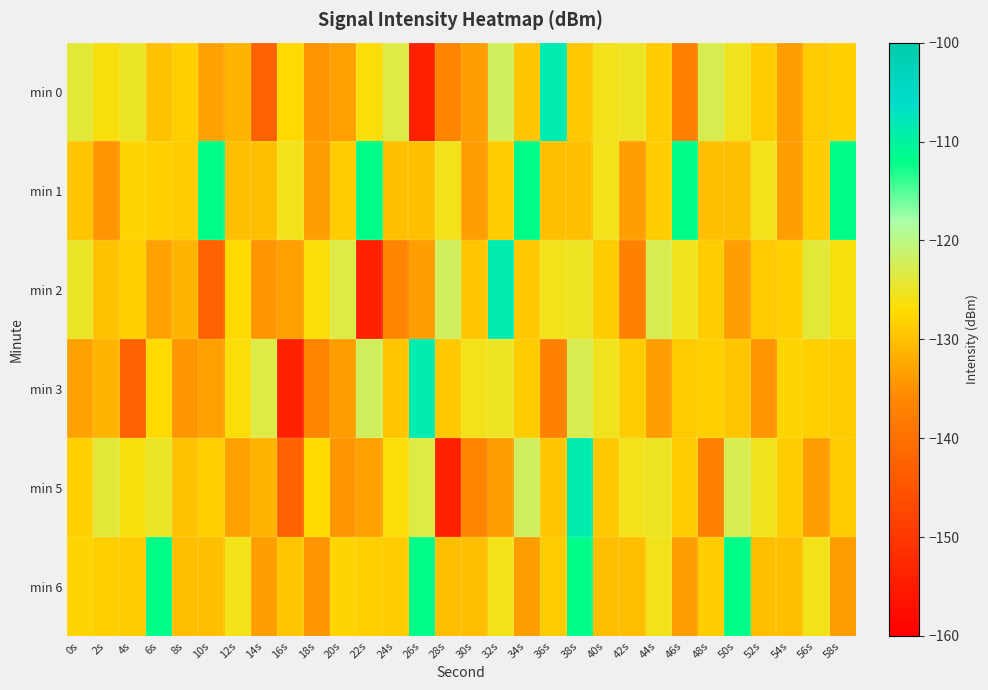

Reading left to right, extract all data points from this chart.

min 0: 0s=-123.9	2s=-126.3	4s=-125.0	6s=-129.9	8s=-128.5	10s=-133.2	12s=-131.3	14s=-142.6	16s=-127.2	18s=-134.5	20s=-133.4	22s=-126.5	24s=-123.4	26s=-154.0	28s=-136.4	30s=-133.7	32s=-122.2	34s=-129.4	36s=-108.5	38s=-129.1	40s=-125.6	42s=-125.2	44s=-128.7	46s=-137.2	48s=-123.0	50s=-125.5	52s=-128.8	54s=-133.7	56s=-129.0	58s=-128.3
min 1: 0s=-129.5	2s=-134.6	4s=-127.7	6s=-128.6	8s=-128.7	10s=-111.8	12s=-130.1	14s=-130.0	16s=-125.6	18s=-133.6	20s=-128.7	22s=-111.8	24s=-130.1	26s=-130.0	28s=-125.6	30s=-133.6	32s=-128.7	34s=-111.8	36s=-130.1	38s=-130.0	40s=-125.6	42s=-133.6	44s=-128.7	46s=-111.8	48s=-130.1	50s=-130.0	52s=-125.6	54s=-133.6	56s=-128.7	58s=-111.8
min 2: 0s=-125.0	2s=-129.9	4s=-128.5	6s=-133.2	8s=-131.3	10s=-142.6	12s=-127.2	14s=-134.5	16s=-133.4	18s=-126.5	20s=-123.4	22s=-154.0	24s=-136.4	26s=-133.7	28s=-122.2	30s=-129.4	32s=-108.5	34s=-129.1	36s=-125.6	38s=-125.2	40s=-128.7	42s=-137.2	44s=-123.0	46s=-125.5	48s=-128.8	50s=-133.7	52s=-129.0	54s=-128.3	56s=-123.9	58s=-126.3
min 3: 0s=-133.2	2s=-131.3	4s=-142.6	6s=-127.2	8s=-134.5	10s=-133.4	12s=-126.5	14s=-123.4	16s=-154.0	18s=-136.4	20s=-133.7	22s=-122.2	24s=-129.4	26s=-108.5	28s=-129.1	30s=-125.6	32s=-125.2	34s=-128.7	36s=-137.2	38s=-123.0	40s=-125.5	42s=-128.8	44s=-133.7	46s=-129.0	48s=-128.3	50s=-129.5	52s=-134.6	54s=-127.7	56s=-128.6	58s=-128.7
min 5: 0s=-128.3	2s=-123.9	4s=-126.3	6s=-125.0	8s=-129.9	10s=-128.5	12s=-133.2	14s=-131.3	16s=-142.6	18s=-127.2	20s=-134.5	22s=-133.4	24s=-126.5	26s=-123.4	28s=-154.0	30s=-136.4	32s=-133.7	34s=-122.2	36s=-129.4	38s=-108.5	40s=-129.1	42s=-125.6	44s=-125.2	46s=-128.7	48s=-137.2	50s=-123.0	52s=-125.5	54s=-128.8	56s=-133.7	58s=-129.0
min 6: 0s=-127.7	2s=-128.6	4s=-128.7	6s=-111.8	8s=-130.1	10s=-130.0	12s=-125.6	14s=-133.6	16s=-129.5	18s=-134.6	20s=-127.7	22s=-128.6	24s=-128.7	26s=-111.8	28s=-130.1	30s=-130.0	32s=-125.6	34s=-133.6	36s=-128.7	38s=-111.8	40s=-130.1	42s=-130.0	44s=-125.6	46s=-133.6	48s=-128.7	50s=-111.8	52s=-130.1	54s=-130.0	56s=-125.6	58s=-133.6